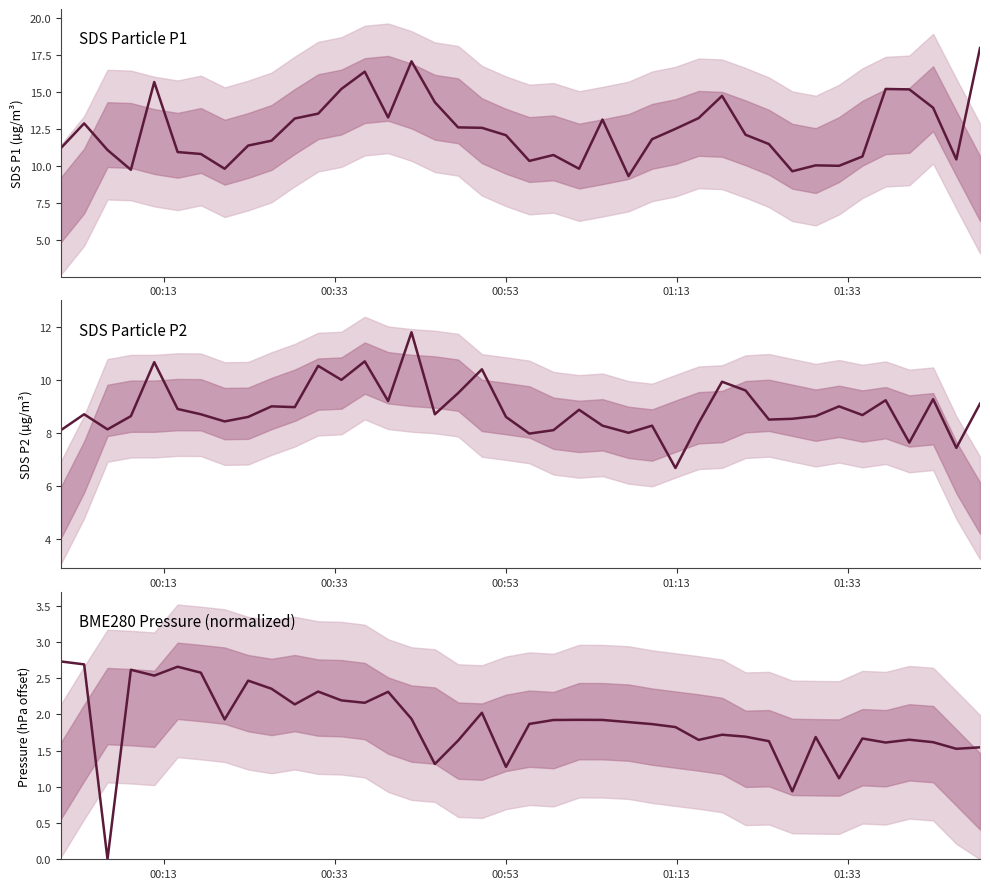

How many lines are shown in the chart?

3